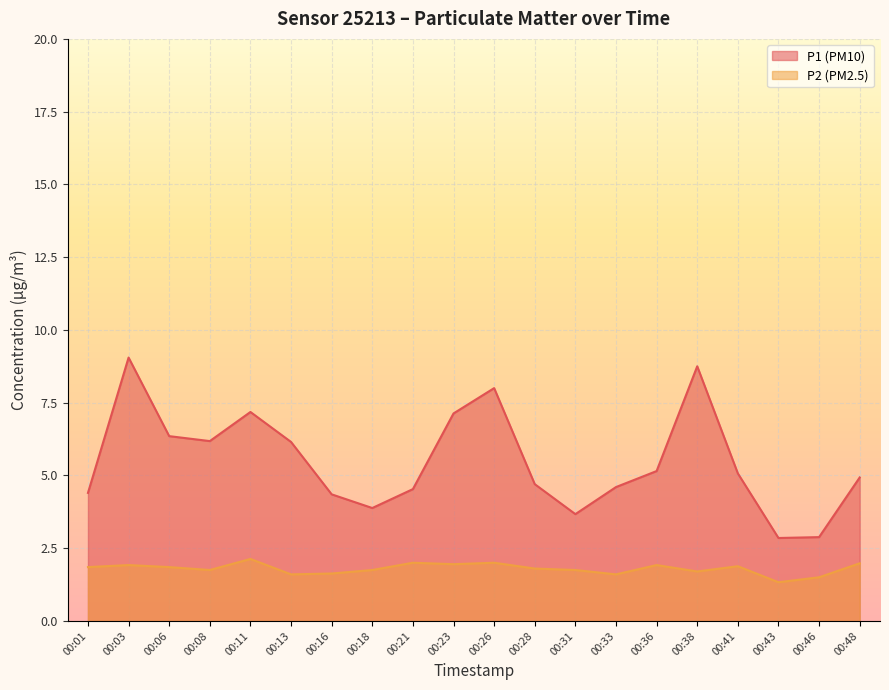

Reading right to left, transcribe all the data shown in this chart.

P1: 4.9	2.9	2.9	5.1	8.8	5.2	4.6	3.7	4.7	8.0	7.1	4.5	3.9	4.3	6.2	7.2	6.2	6.3	9.1	4.4
P2: 2.0	1.5	1.3	1.9	1.7	1.9	1.6	1.8	1.8	2.0	1.9	2.0	1.8	1.6	1.6	2.1	1.8	1.9	1.9	1.9